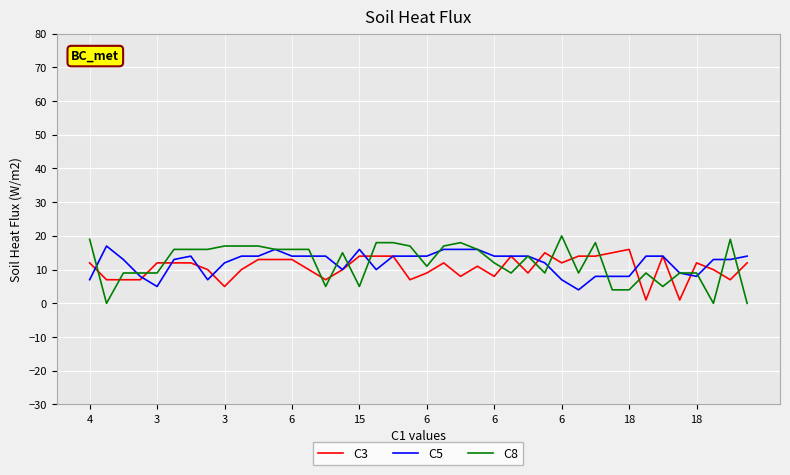

Does the chart have visible grid lines?

Yes